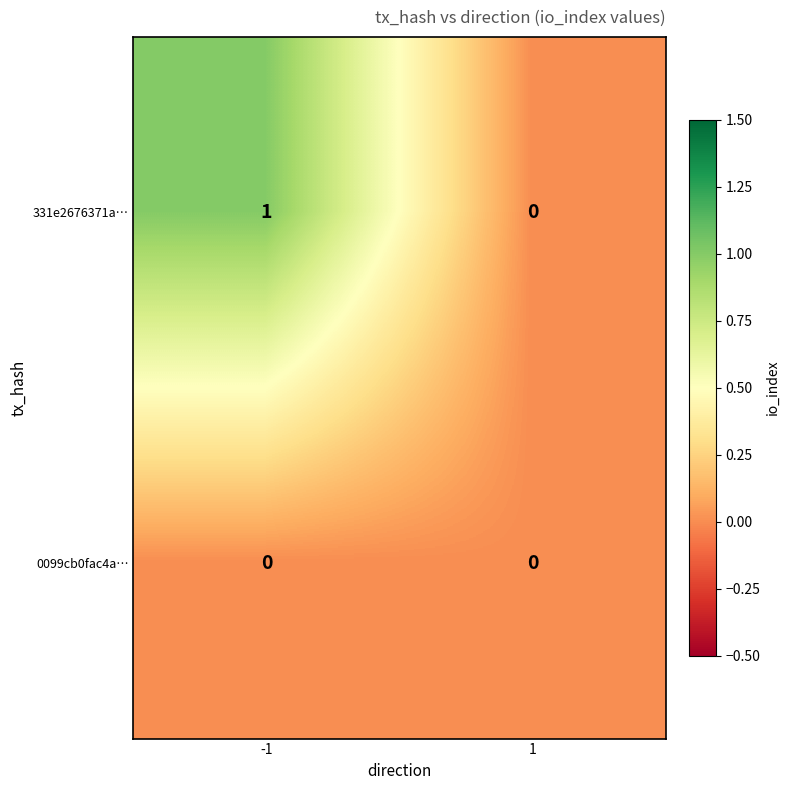

What is the maximum value shown in the chart?

1